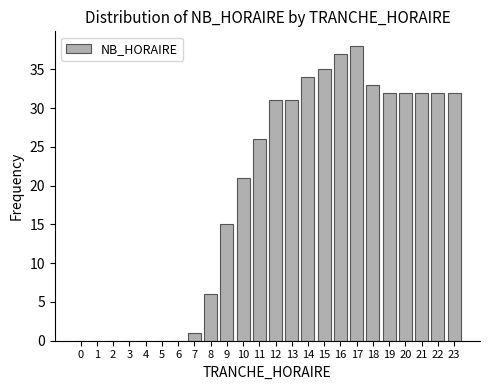

Reading left to right, extract all data points from this chart.

0=0	1=0	2=0	3=0	4=0	5=0	6=0	7=1	8=6	9=15	10=21	11=26	12=31	13=31	14=34	15=35	16=37	17=38	18=33	19=32	20=32	21=32	22=32	23=32